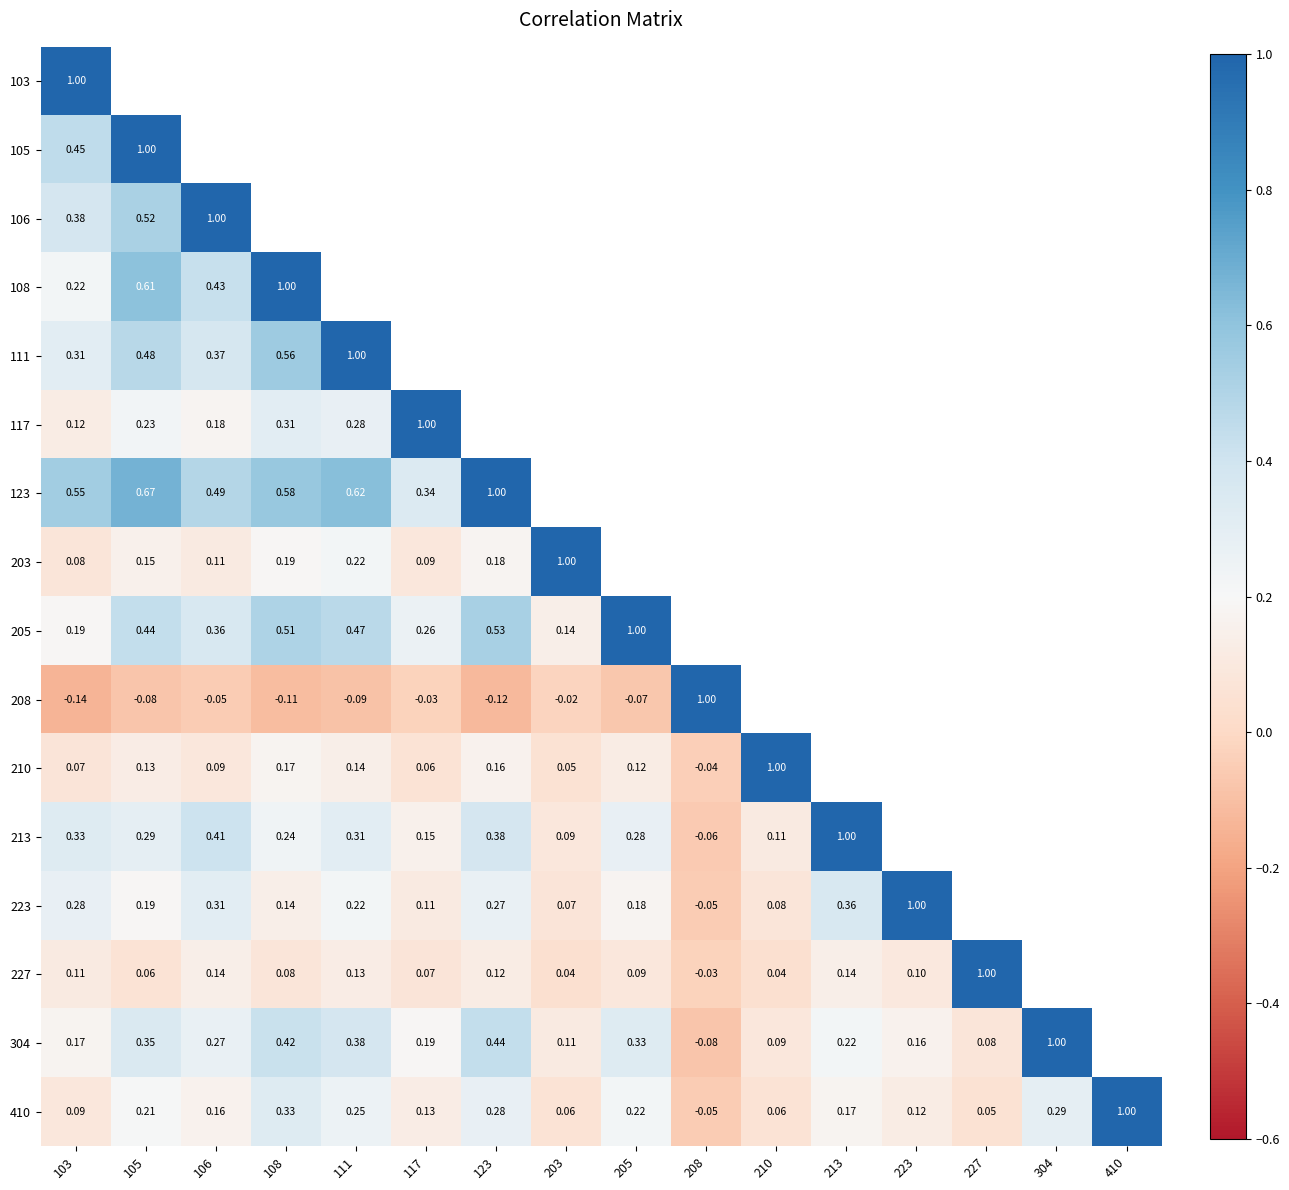

At which category is the sum across all series the highest?

123